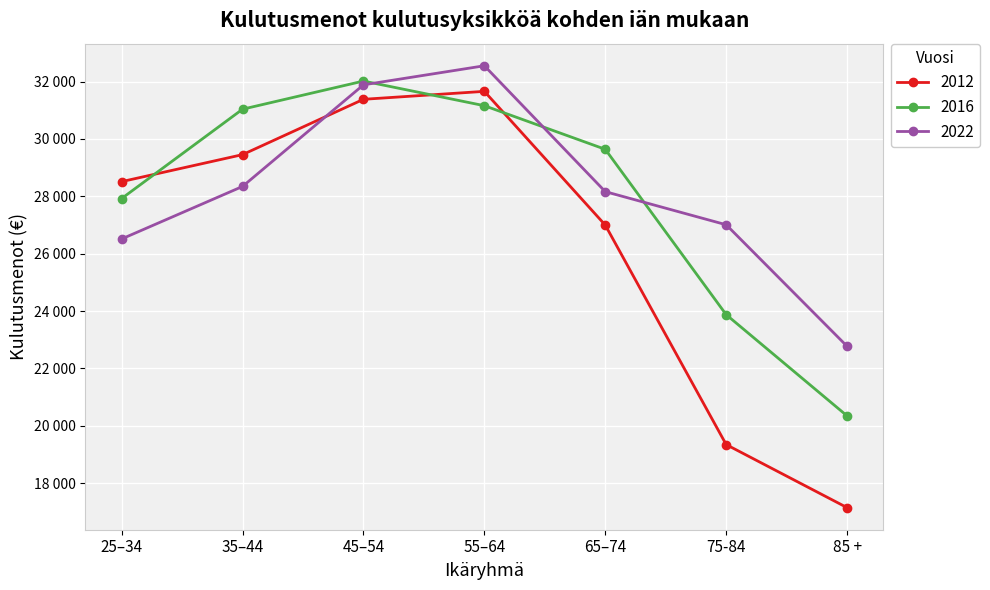

At how many categories does at least one series exceed 25357?

6